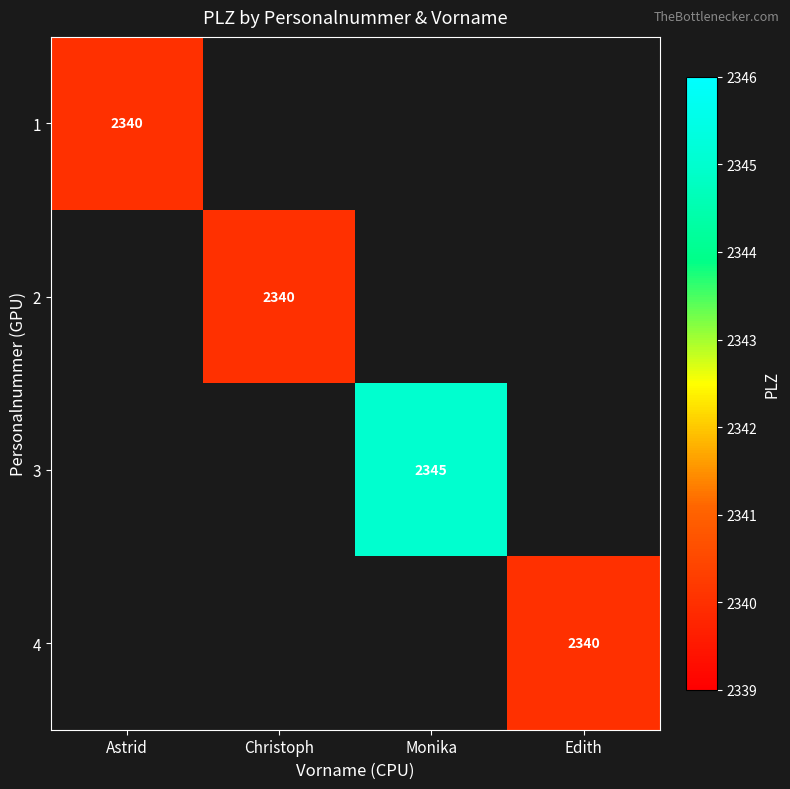

The 3 series shows 1460 at Monika. True or false?

False